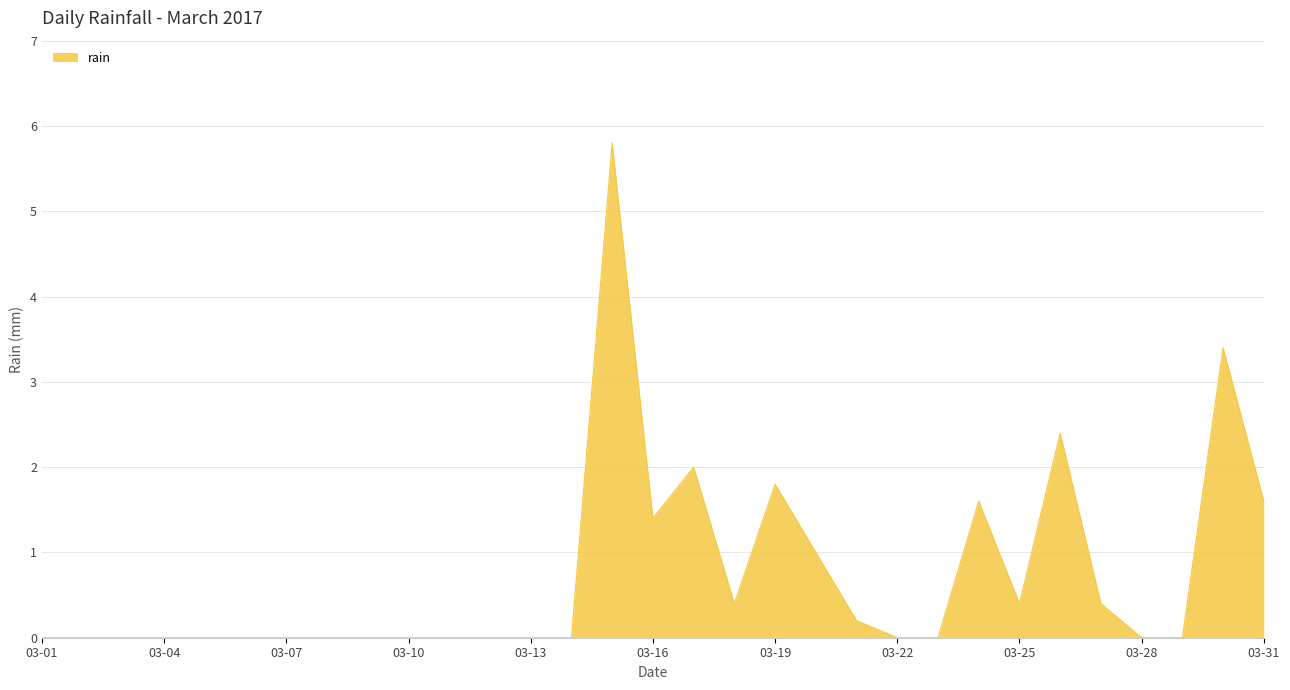

True or false: there are more than 2 points higher than both neighbors.

True